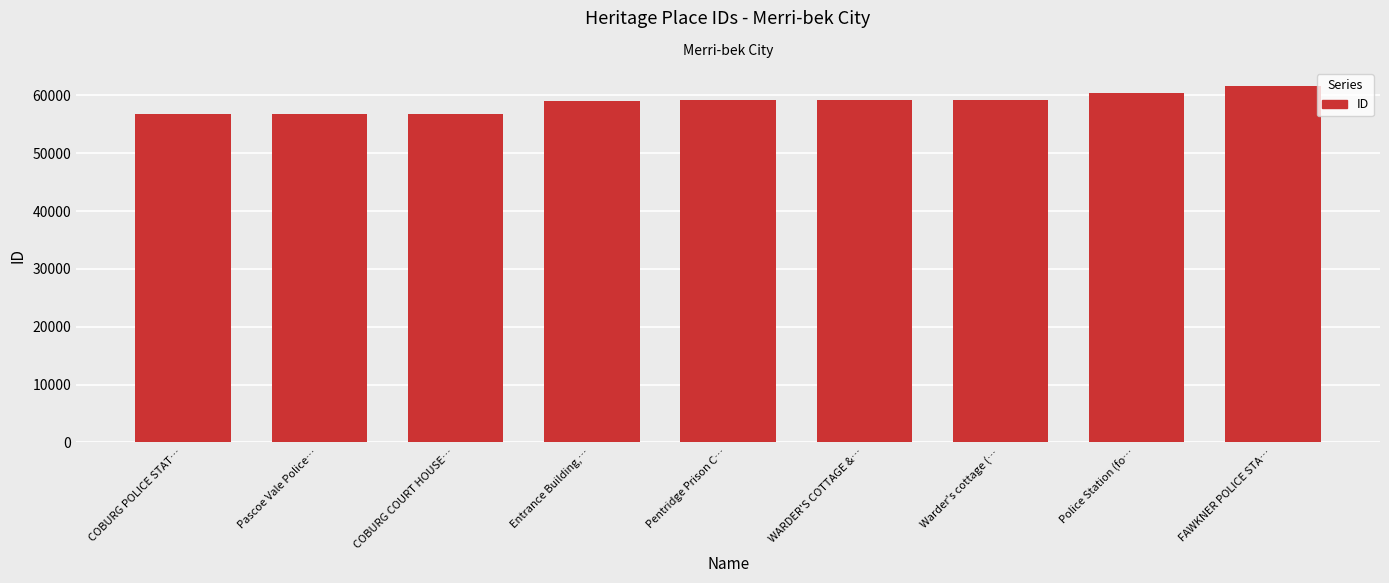

What is the label of the 5th bar from the right?

Pentridge Prison C…